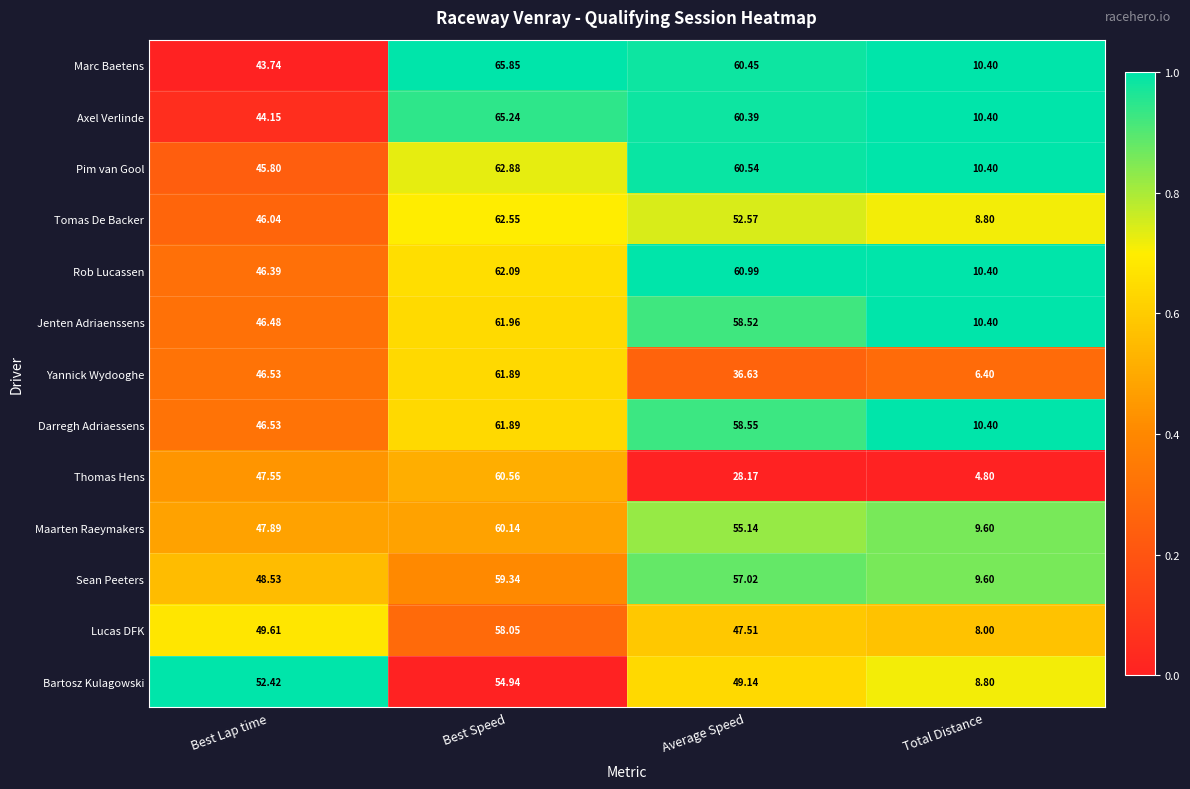

Which series has the widest spread of values?

Thomas Hens